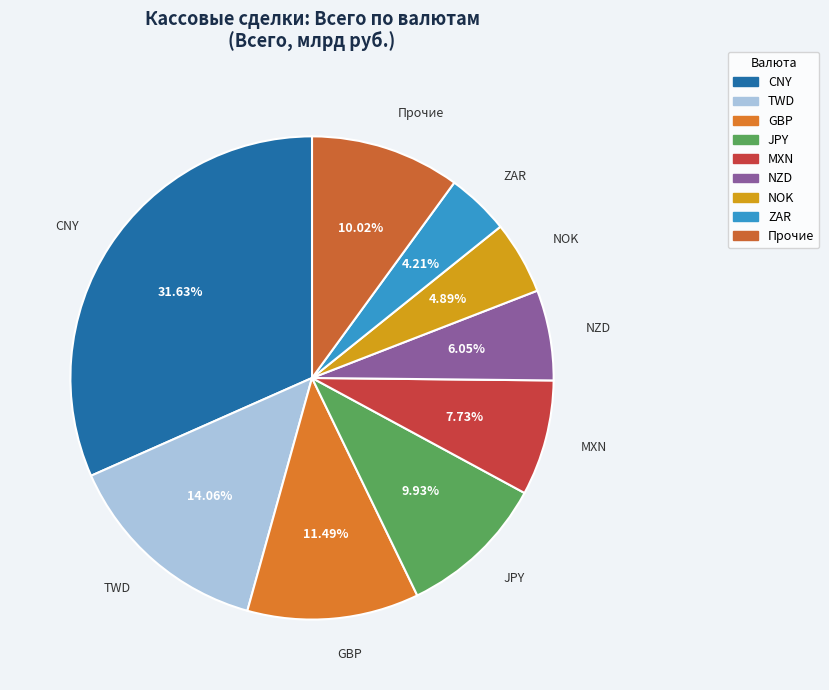

Does any single category account for the majority?

No